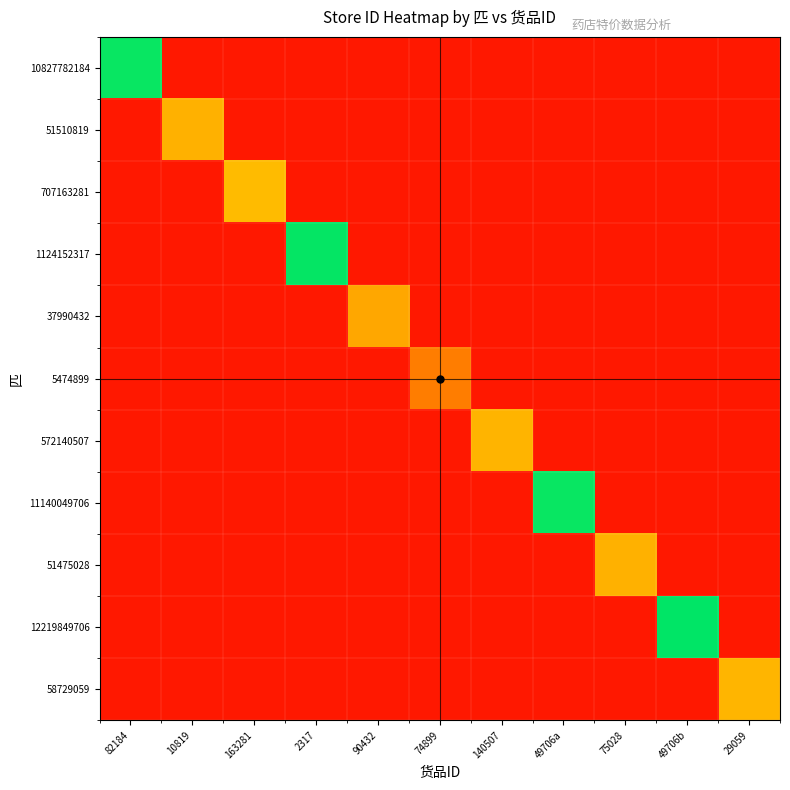

True or false: 51510819 has a value of 0.9 at 75028.

False